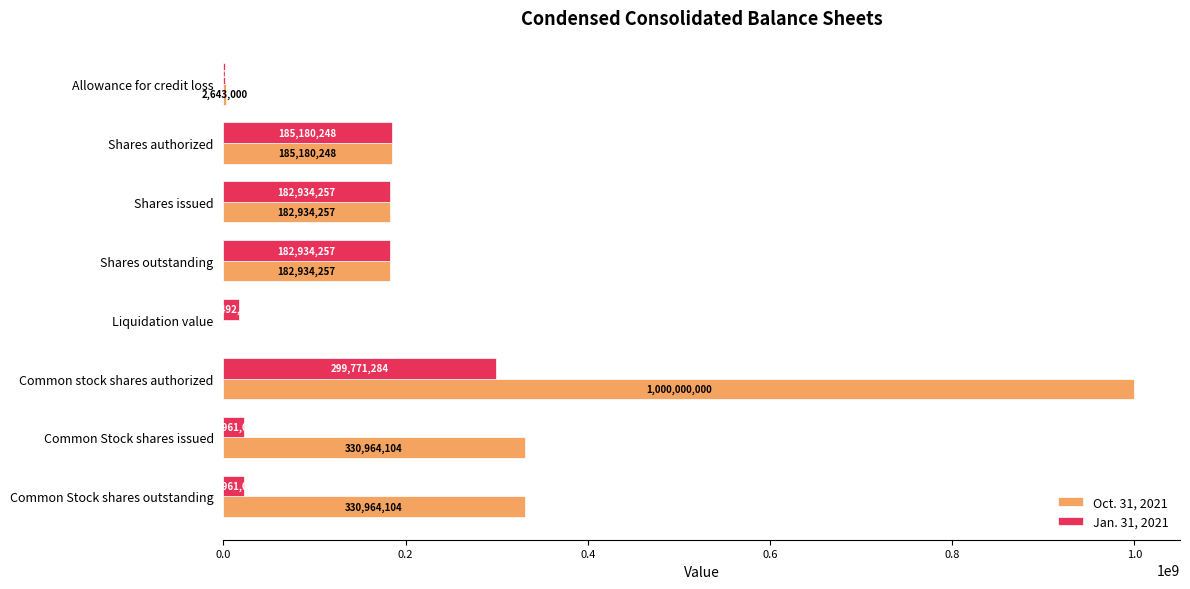

How many data points does each series have?

8